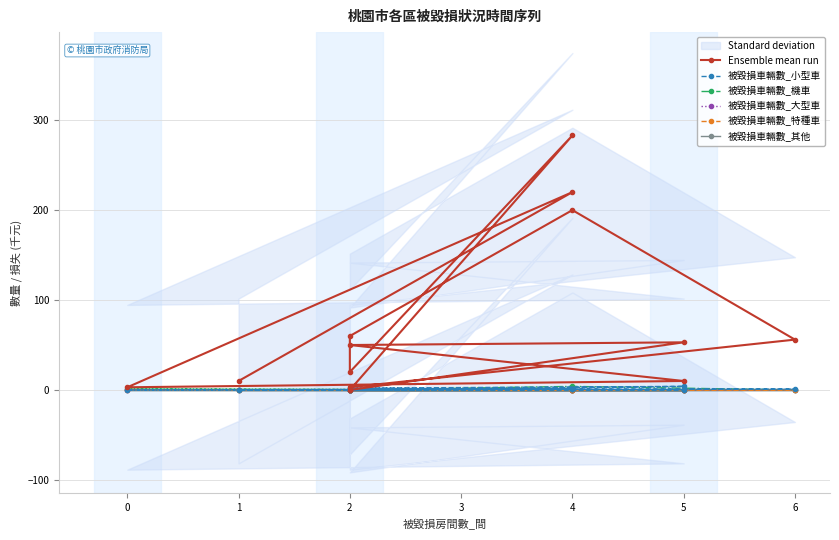

Is it true that 被毀損車輛數_特種車 equals 0 at 2?

False